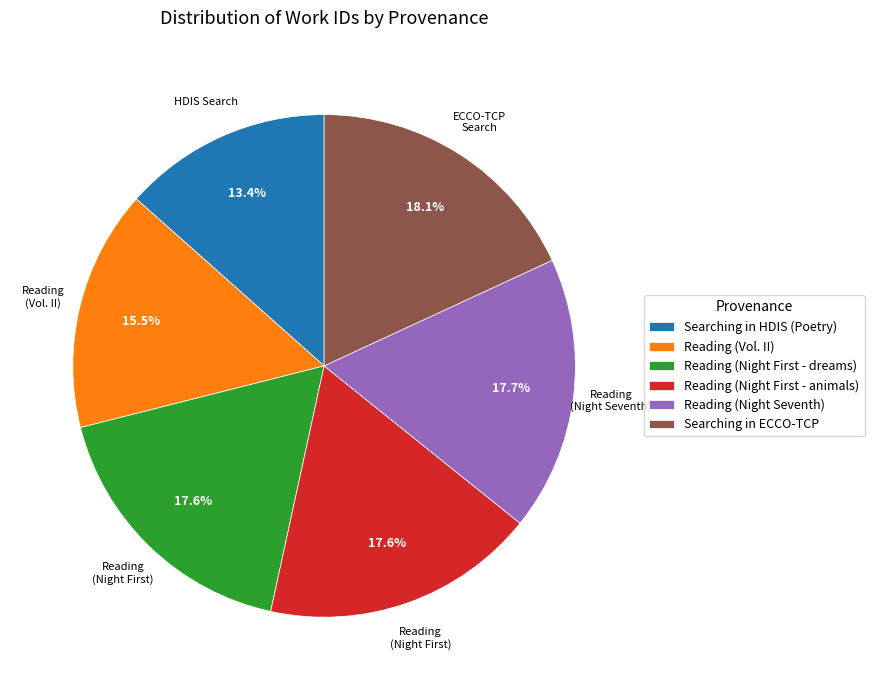

How many slices are in this pie chart?

6